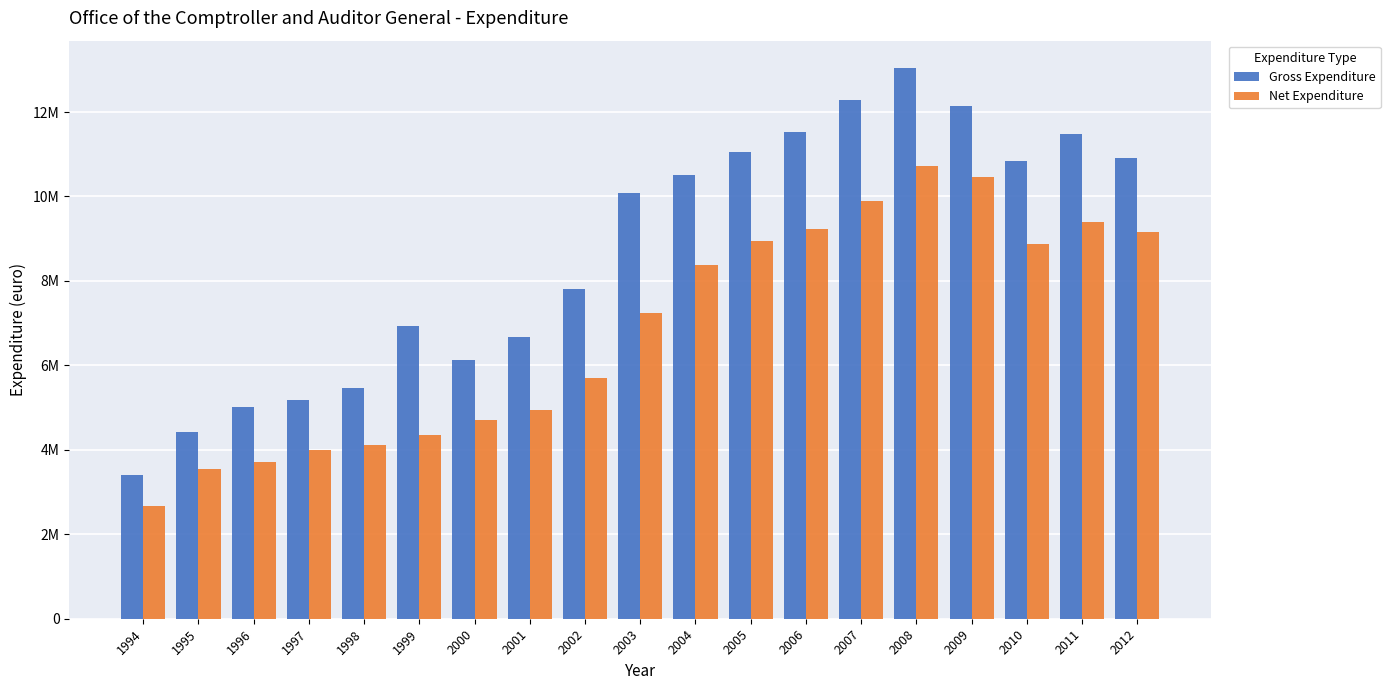

At which category is the sum across all series the highest?

2008